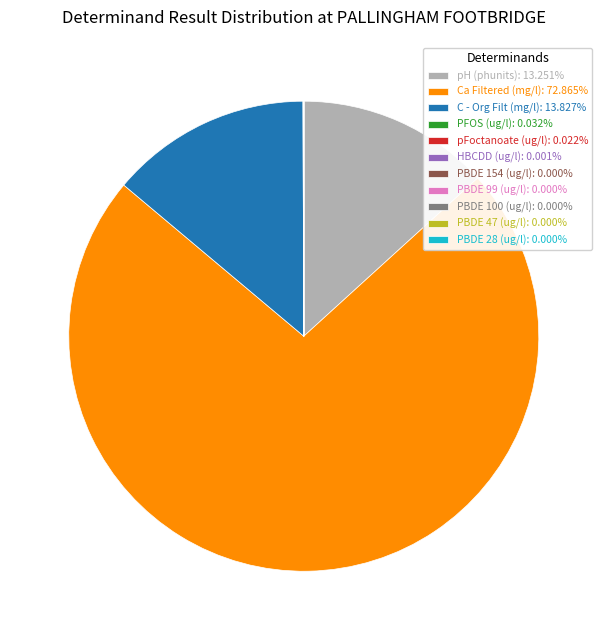

Which slice represents more than half of the pie?

Ca Filtered (mg/l)